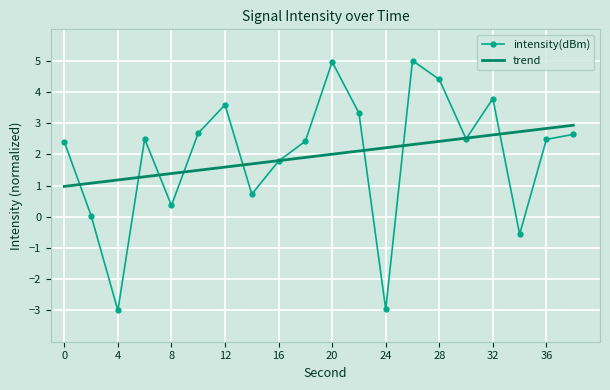

What is the minimum value shown in the chart?

-3.0